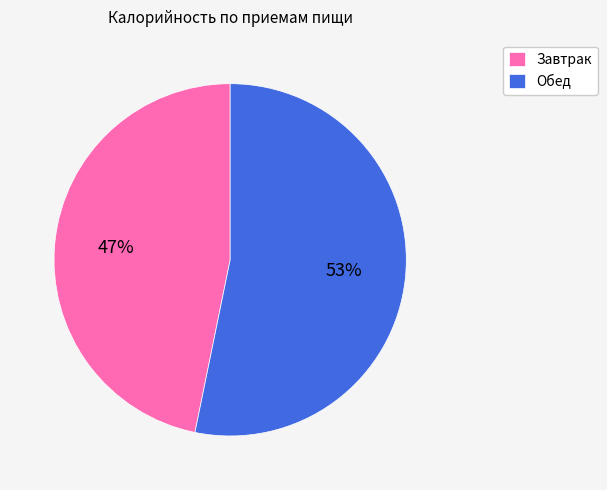

How many segments does this pie chart have?

2